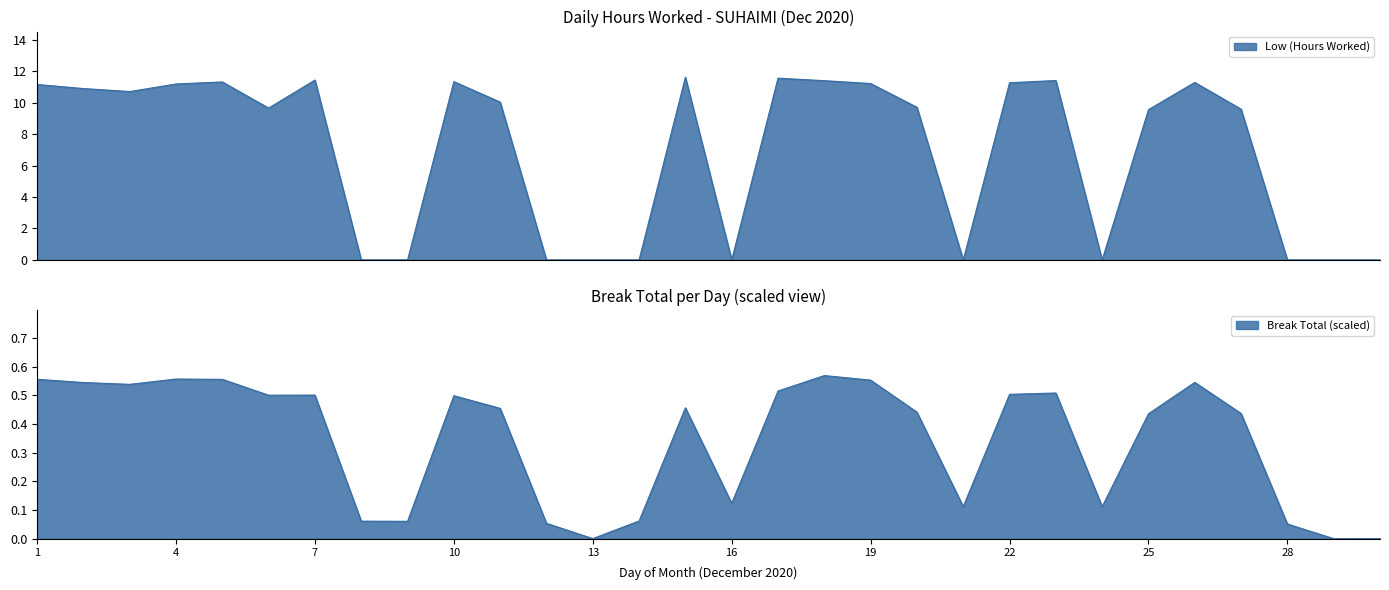

What is the change in value from 2 to 9?

-10.9